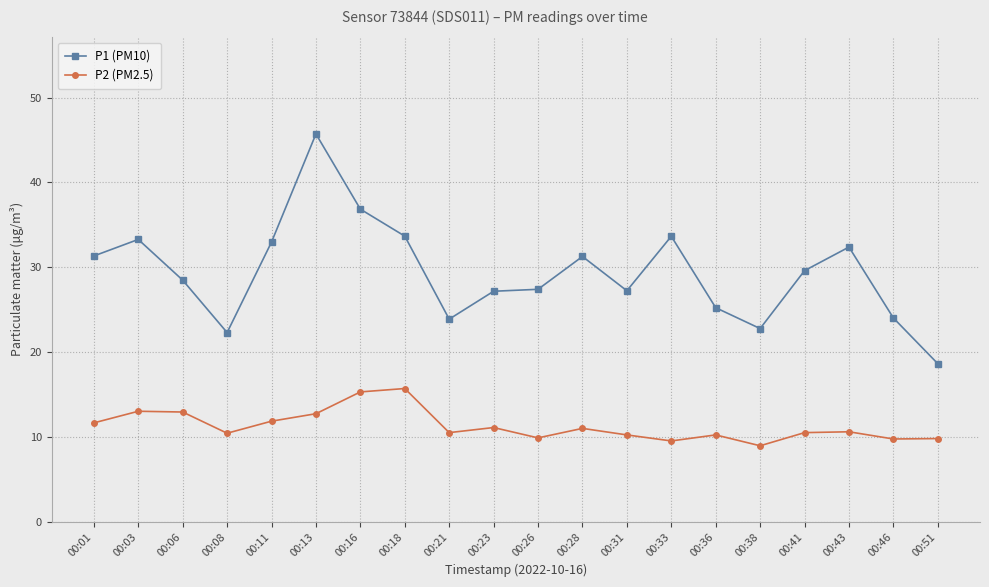

Rank the series at 00:46 from lowest to highest value.

P2 (PM2.5), P1 (PM10)